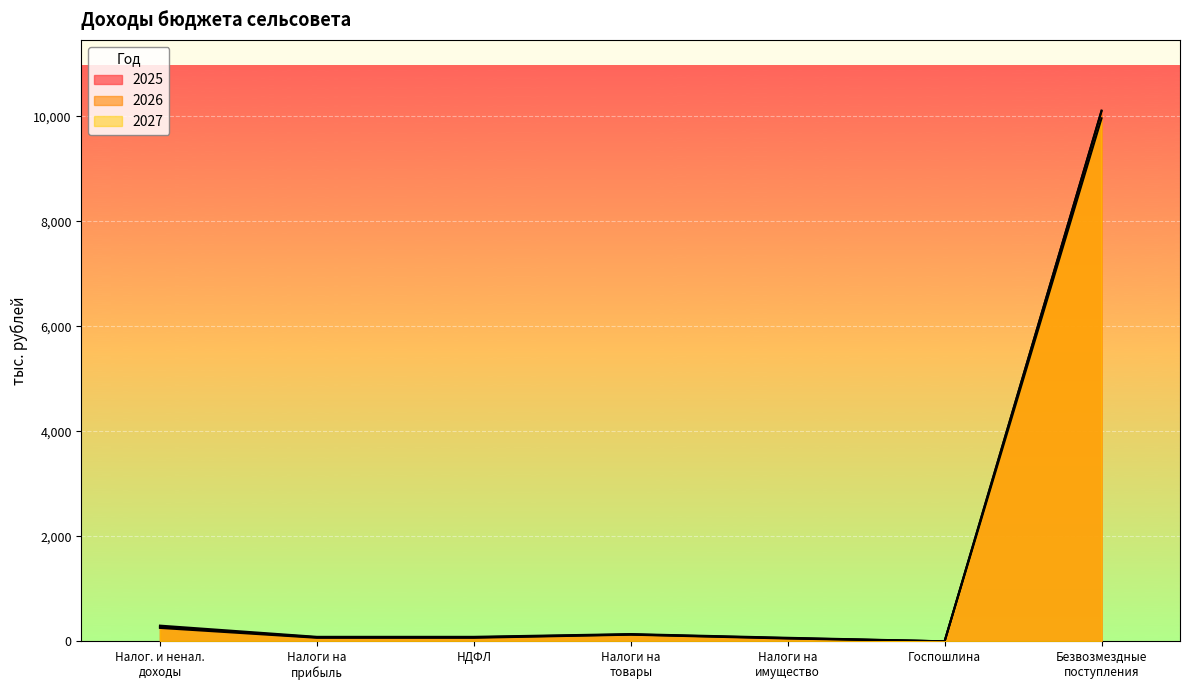

What is the sum of all 2026 values?

10732.7